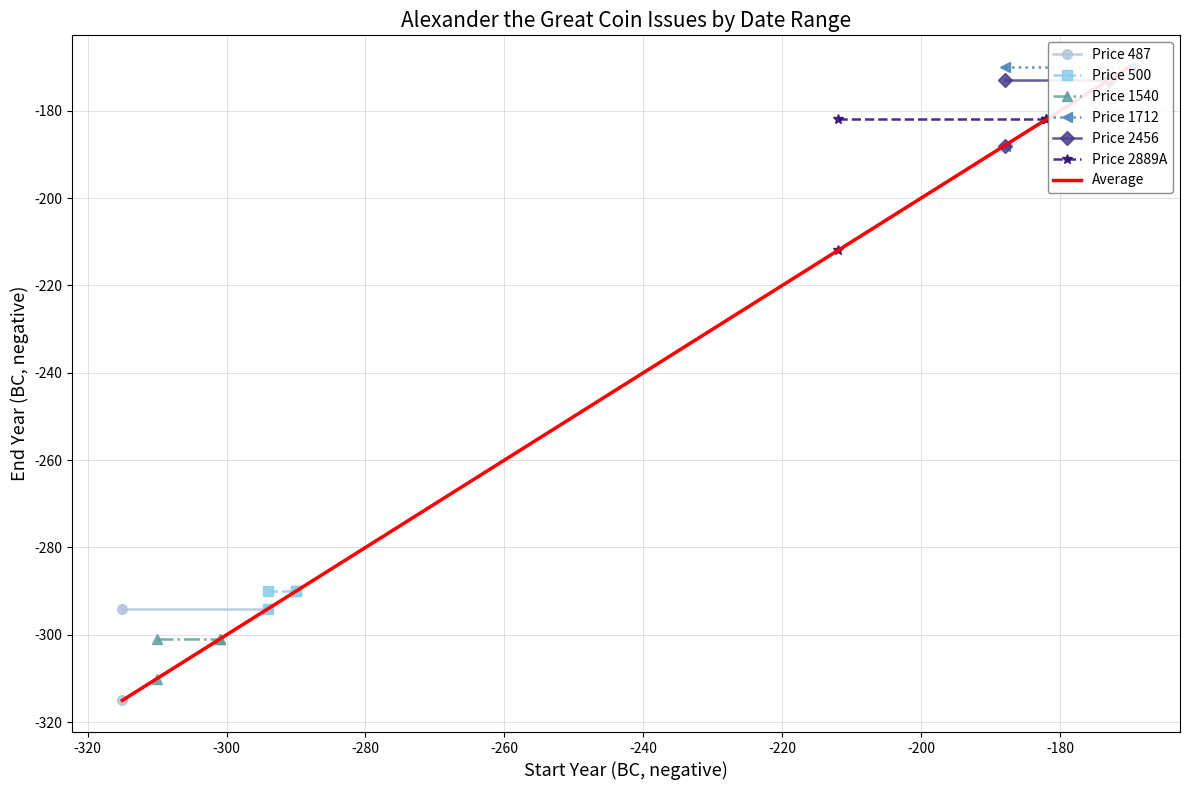

How many categories are shown in the chart?

2